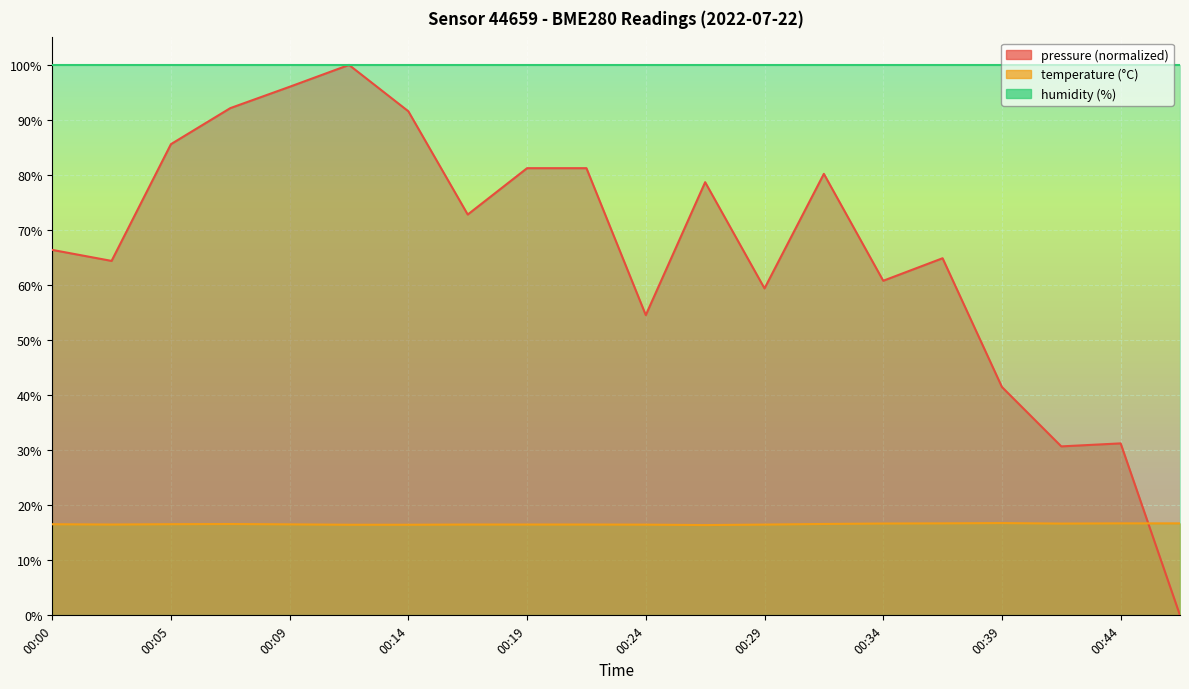

At which category is the sum across all series the highest?

00:12